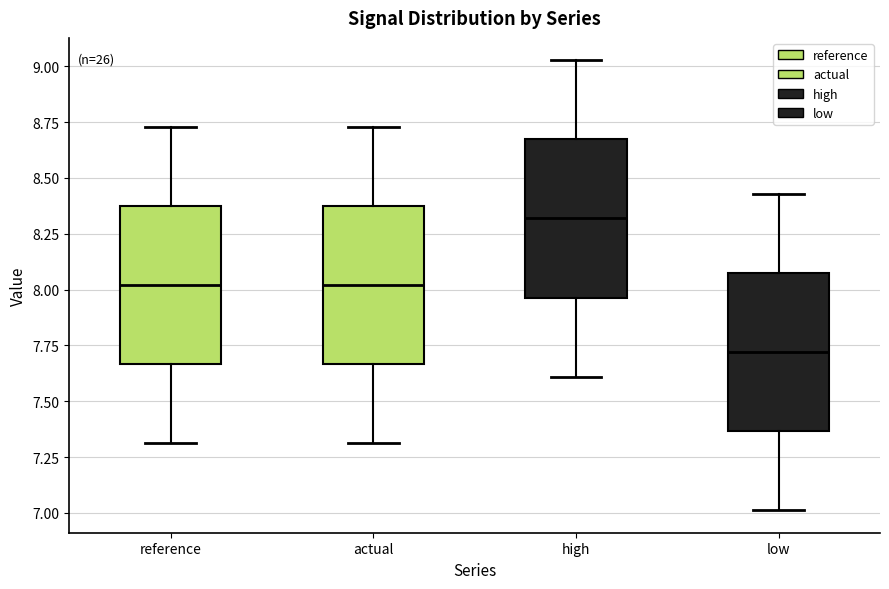

Reading left to right, transcribe this box plot: for each box, give where its median line is, the range the box spans, and where its two whiskers end, as read against the y-axis. The values are not printed on the chart, so give them approximately, as read against the axis.

reference: median 8.00, box 7.65 to 8.35, whiskers 7.30 to 8.75
actual: median 8.00, box 7.65 to 8.35, whiskers 7.30 to 8.75
high: median 8.30, box 7.95 to 8.65, whiskers 7.60 to 9.05
low: median 7.70, box 7.35 to 8.05, whiskers 7.00 to 8.45